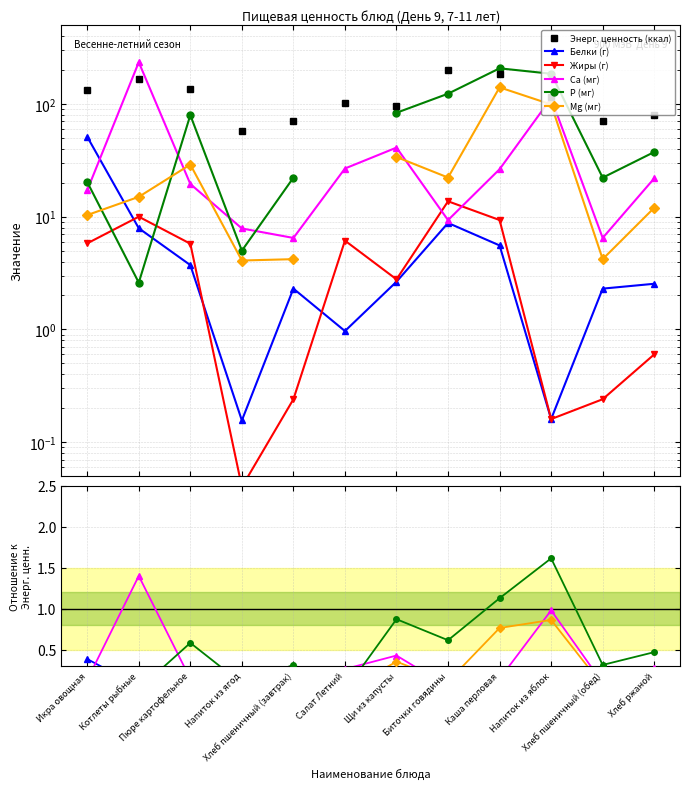

What are all the series names shown in the legend?

Энерг. ценность (ккал), Белки (г), Жиры (г), Ca (мг), P (мг), Mg (мг)